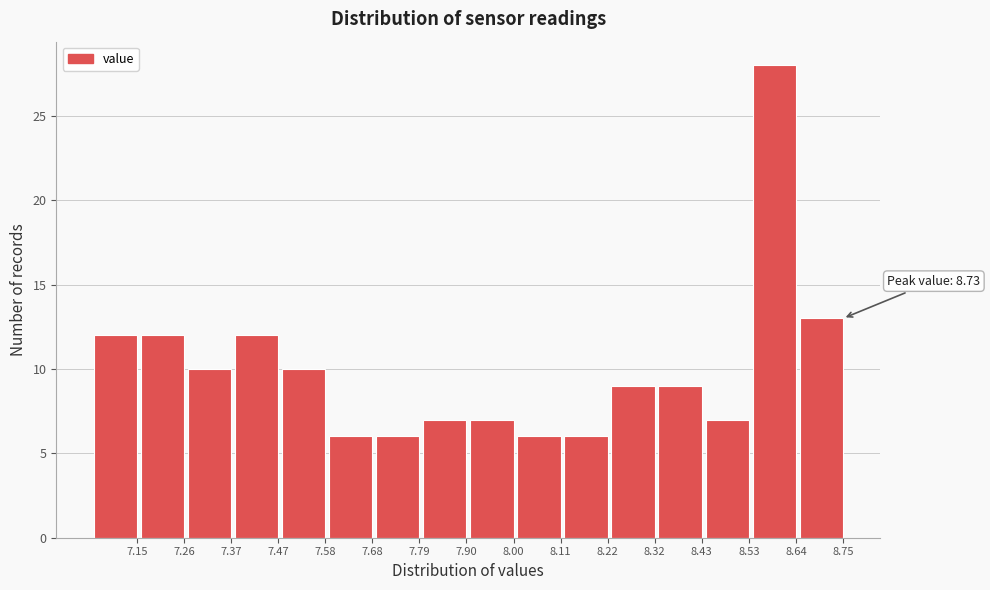

Reading right to left, what are all the values shown in this chart?

13	28	7	9	9	6	6	7	7	6	6	10	12	10	12	12